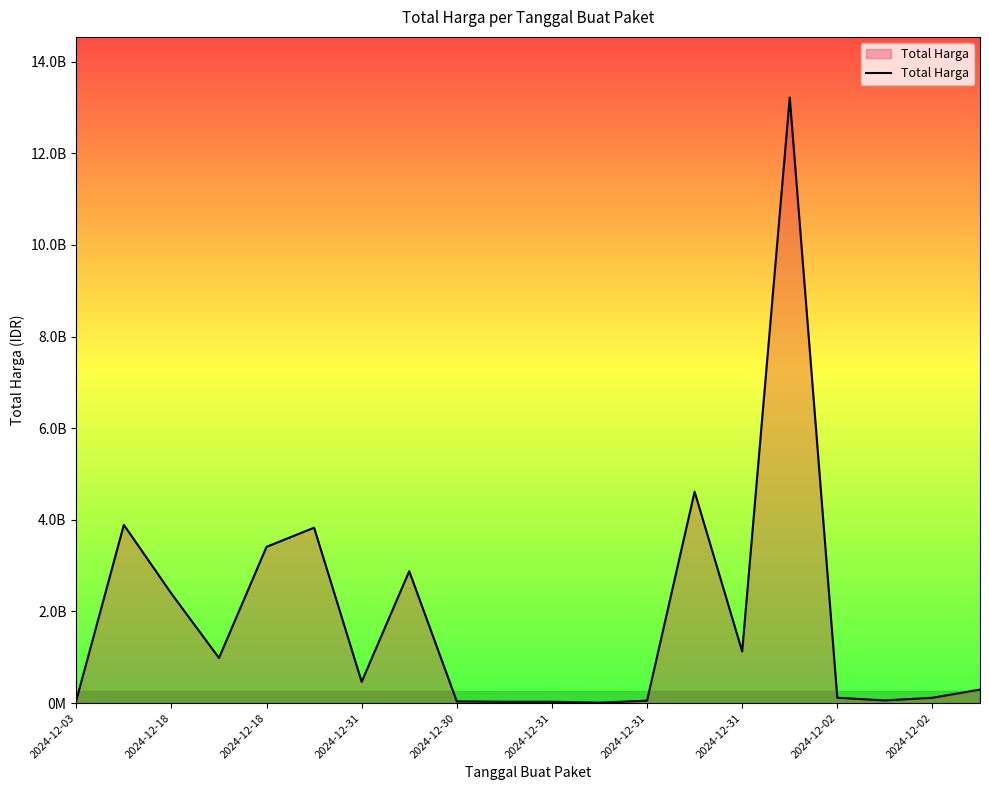

How many points are lower than both their immediate neighbors (excluding endpoints)?

5